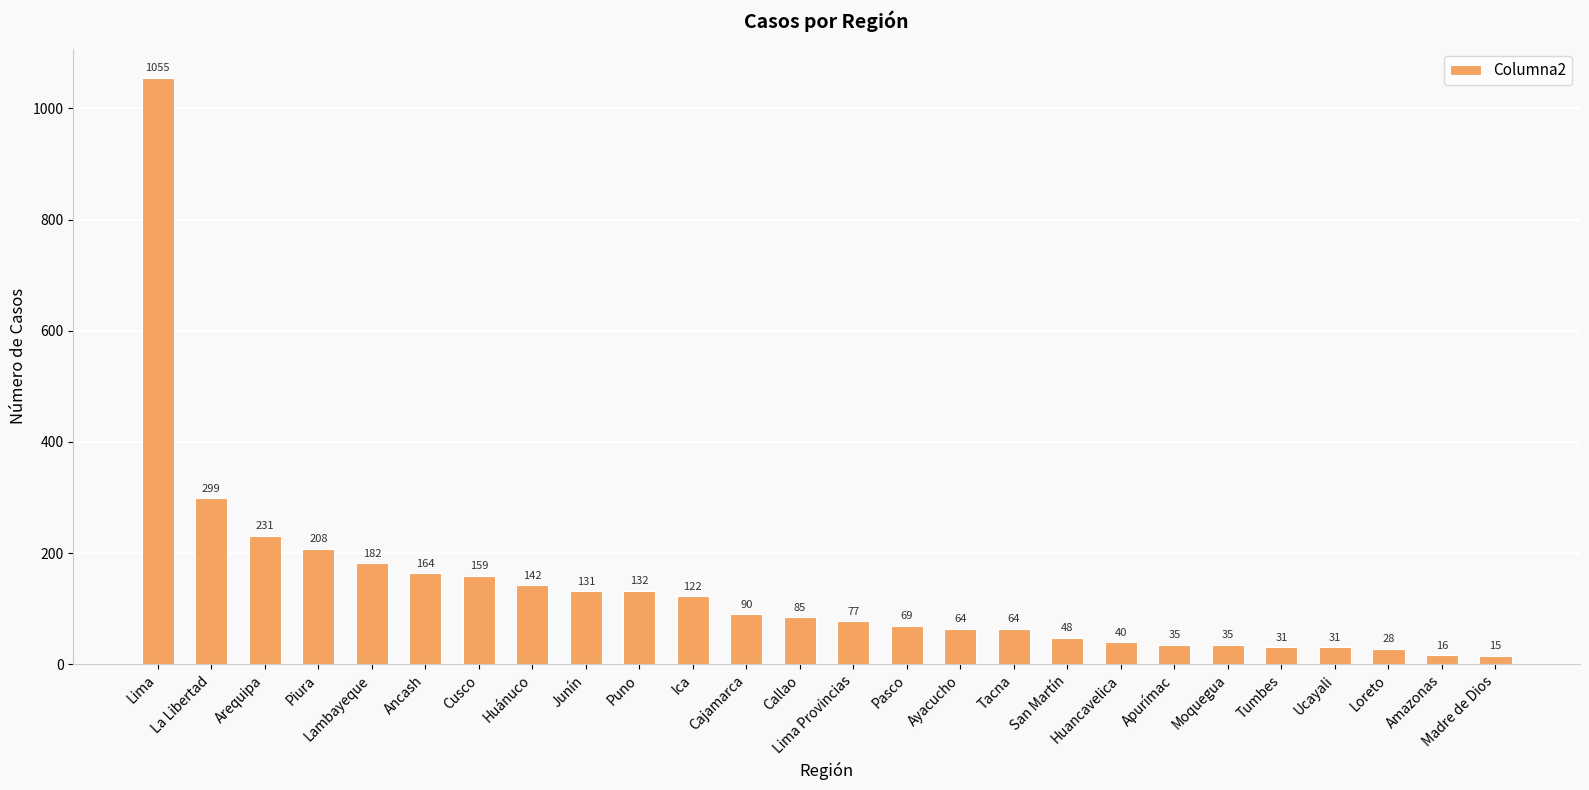

What is the change in value from Piura to Cajamarca?

-118